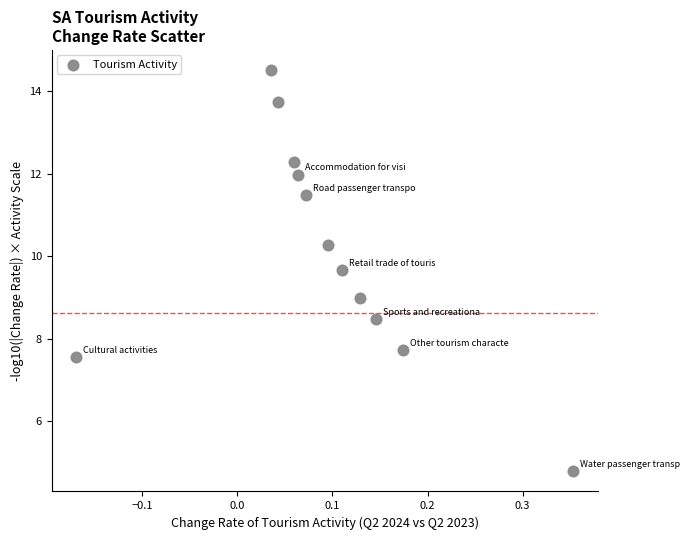

What is the average Y value?

10.1